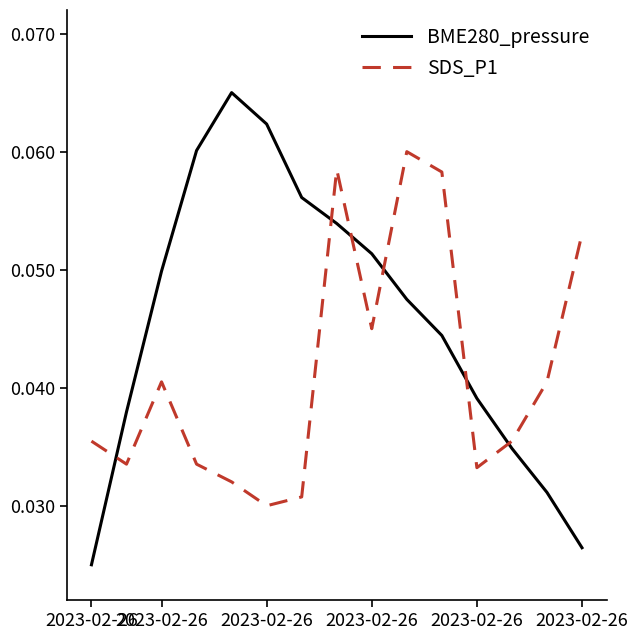

Which series ends up on top after the final intersection of BME280_pressure and SDS_P1?

SDS_P1